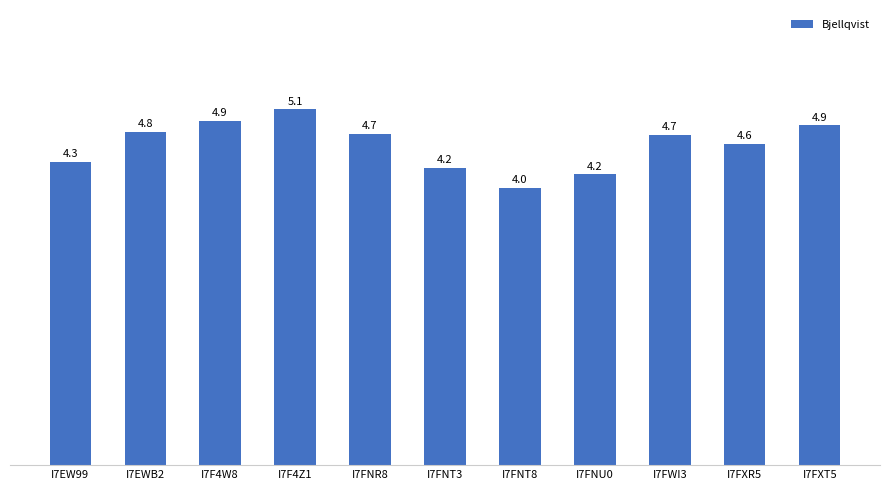

Reading left to right, what are all the values shown in this chart?

4.3	4.8	4.9	5.1	4.7	4.2	4.0	4.2	4.7	4.6	4.9